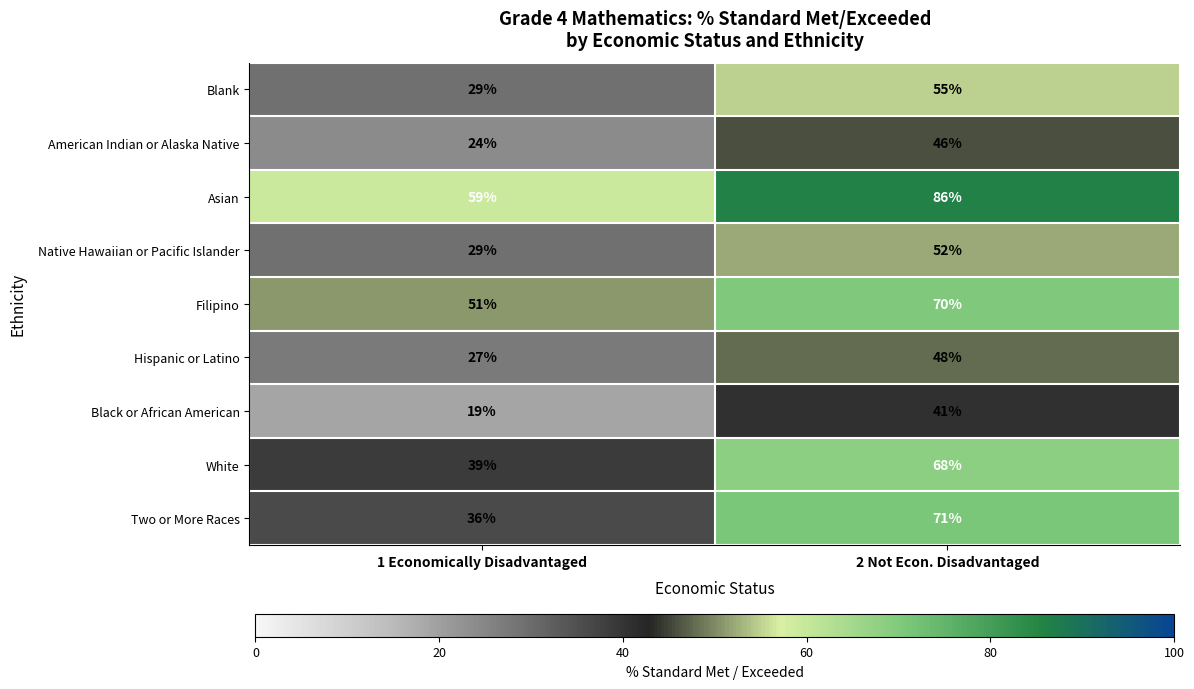

How many series are shown in this chart?

9